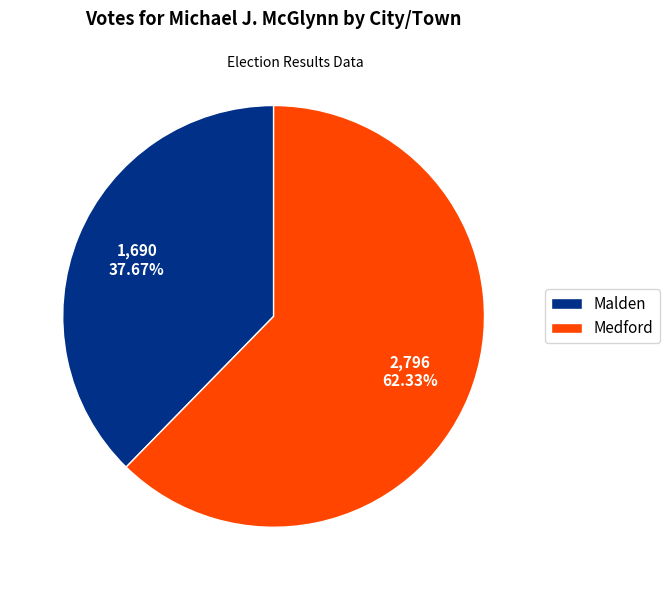

The Medford slice represents 73% of the pie. True or false?

False